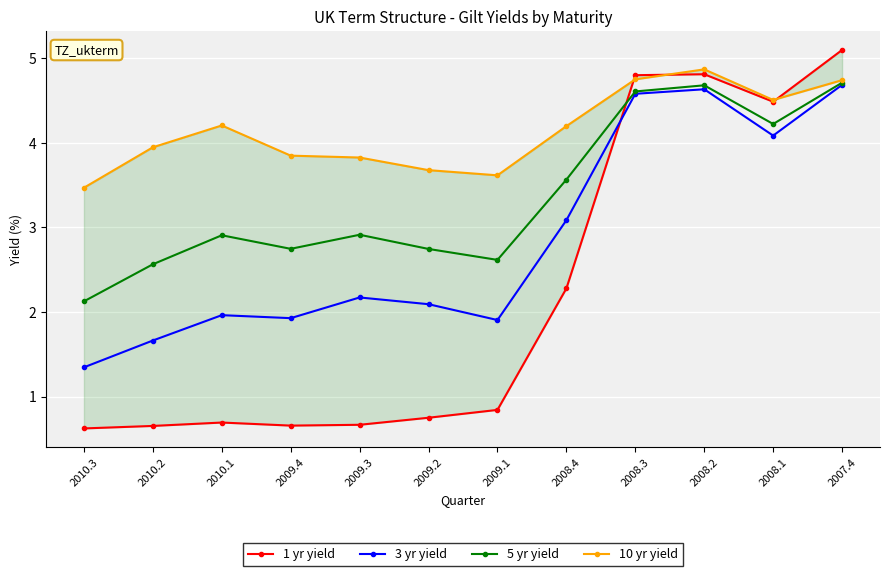

Reading left to right, extract all data points from this chart.

1 yr yield: 2010.3=0.6	2010.2=0.7	2010.1=0.7	2009.4=0.7	2009.3=0.7	2009.2=0.8	2009.1=0.8	2008.4=2.3	2008.3=4.8	2008.2=4.8	2008.1=4.5	2007.4=5.1
3 yr yield: 2010.3=1.3	2010.2=1.7	2010.1=2.0	2009.4=1.9	2009.3=2.2	2009.2=2.1	2009.1=1.9	2008.4=3.1	2008.3=4.6	2008.2=4.6	2008.1=4.1	2007.4=4.7
5 yr yield: 2010.3=2.1	2010.2=2.6	2010.1=2.9	2009.4=2.7	2009.3=2.9	2009.2=2.7	2009.1=2.6	2008.4=3.6	2008.3=4.6	2008.2=4.7	2008.1=4.2	2007.4=4.7
10 yr yield: 2010.3=3.5	2010.2=3.9	2010.1=4.2	2009.4=3.8	2009.3=3.8	2009.2=3.7	2009.1=3.6	2008.4=4.2	2008.3=4.8	2008.2=4.9	2008.1=4.5	2007.4=4.7